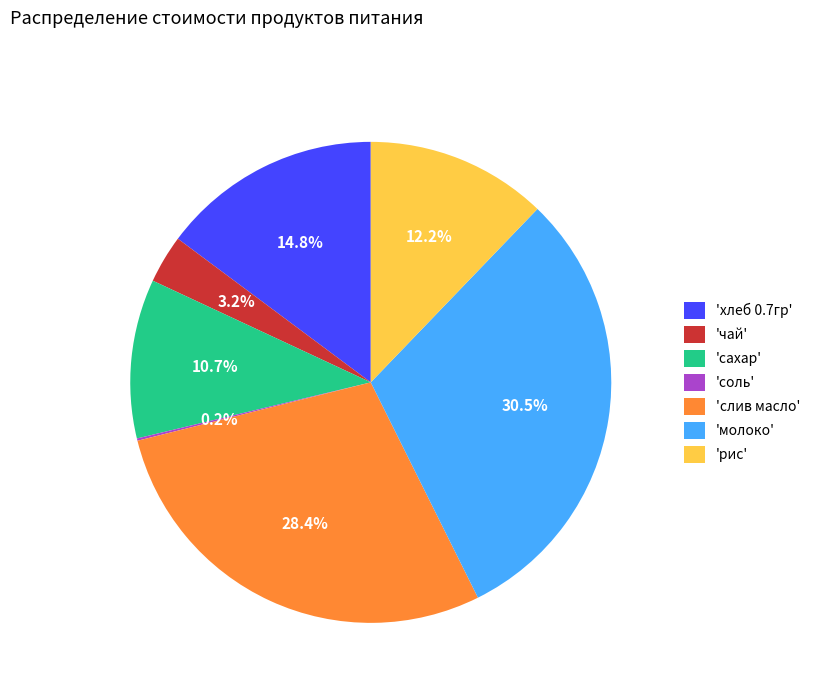

To the nearest percent, what is the average slice percentage?

14%